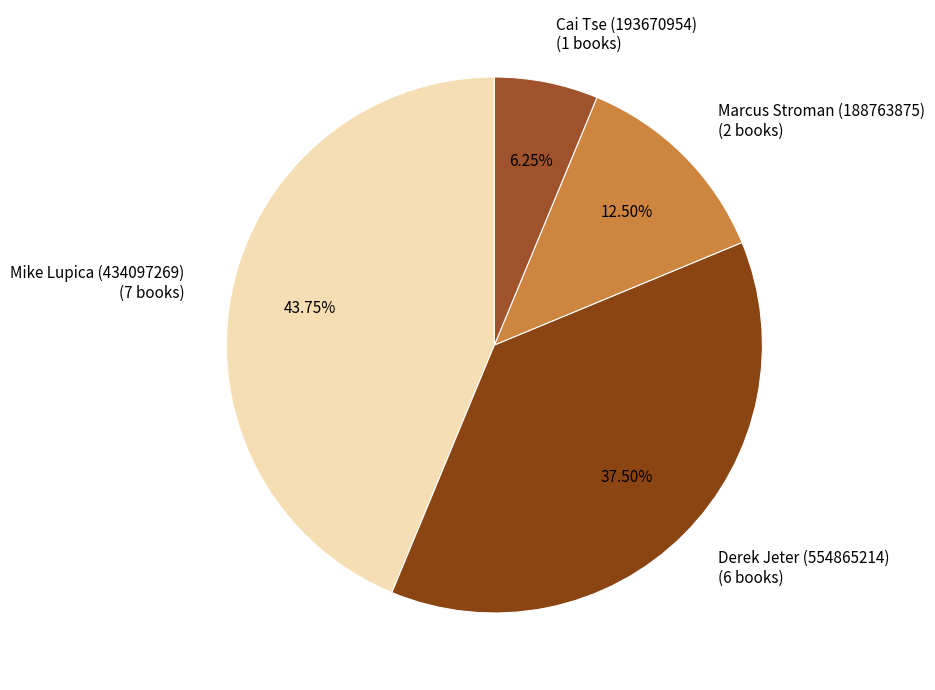

Combined, do Marcus Stroman (188763875) and Mike Lupica (434097269) account for over 50%?

Yes